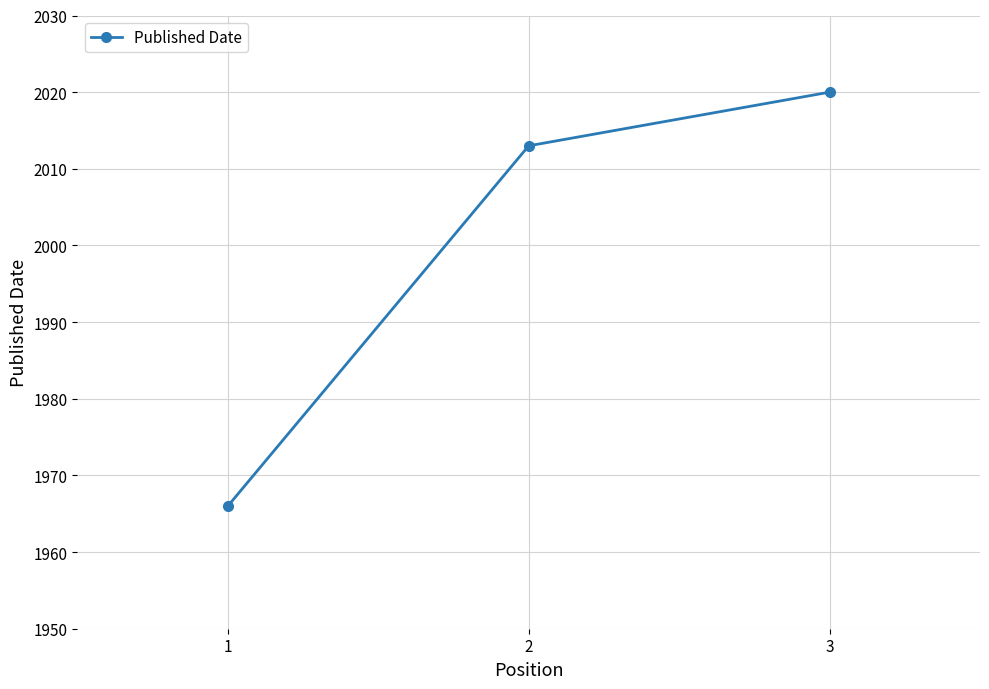

Is this an area chart (filled region under the line)?

No